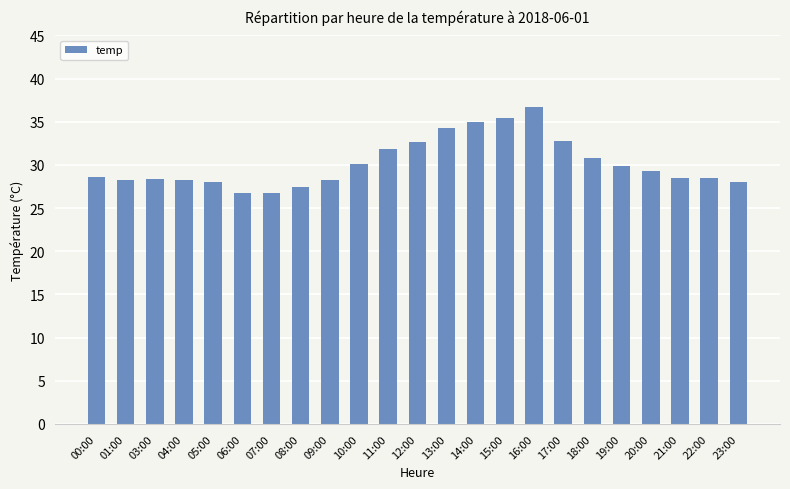

What is the sum of all values?

694.5